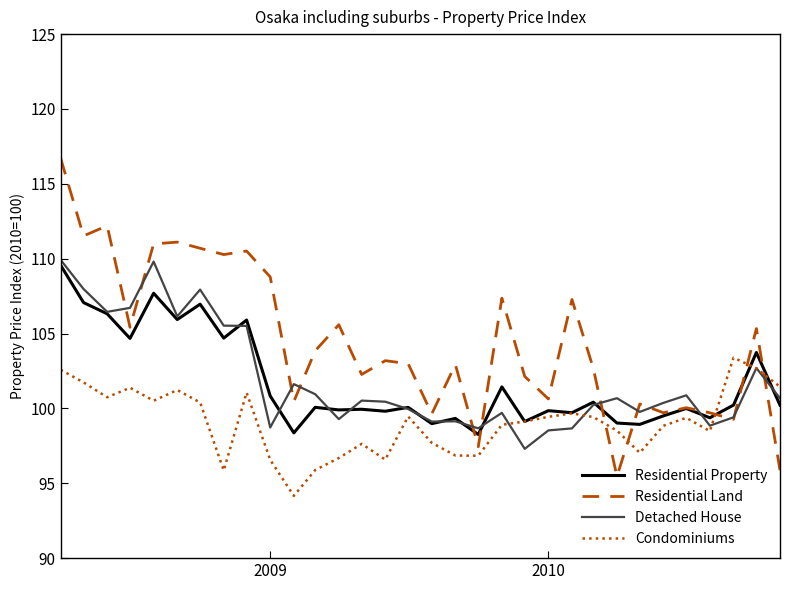

True or false: Residential Property and Detached House intersect in this chart.

True